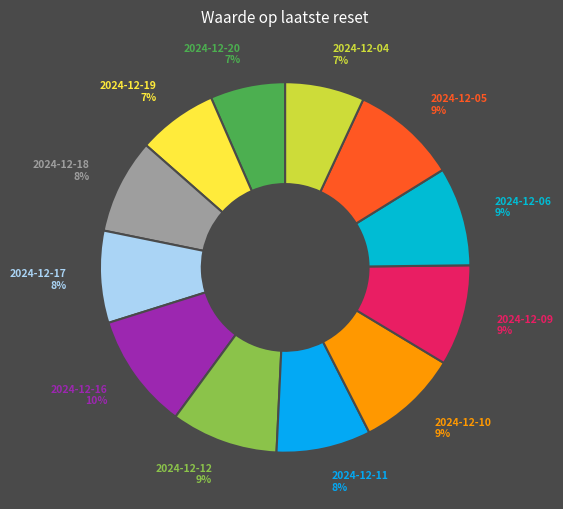

Is the sum of 2024-12-18 8% and 2024-12-04 7% greater than half?

No